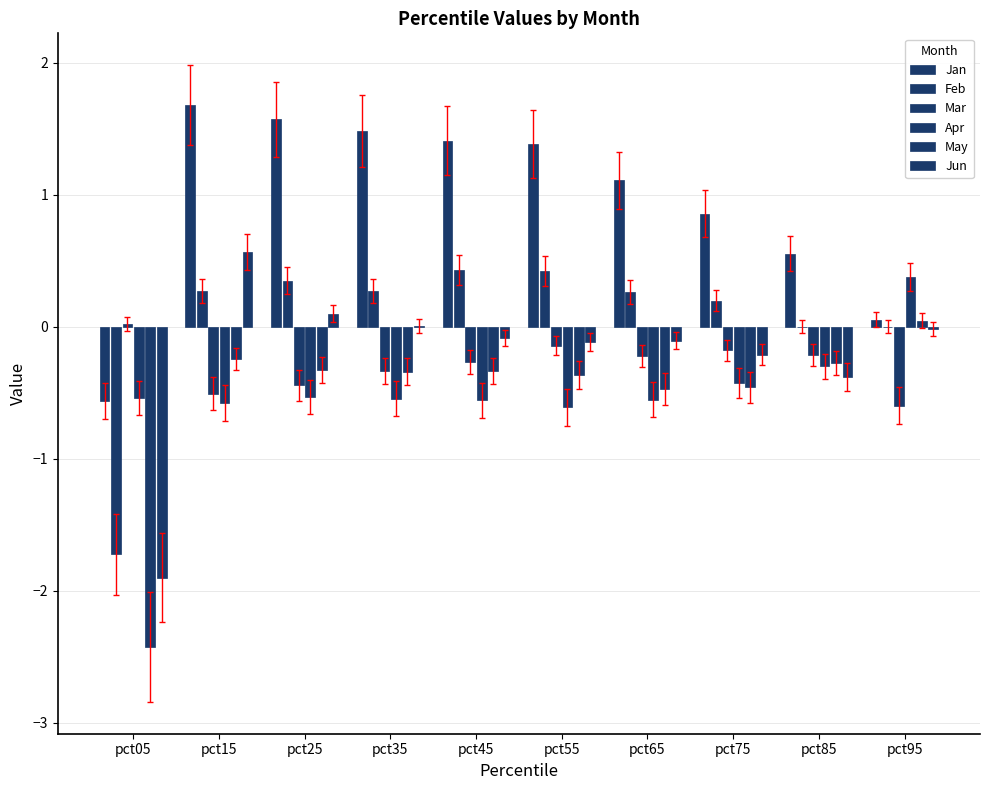

How many series are shown in this chart?

6